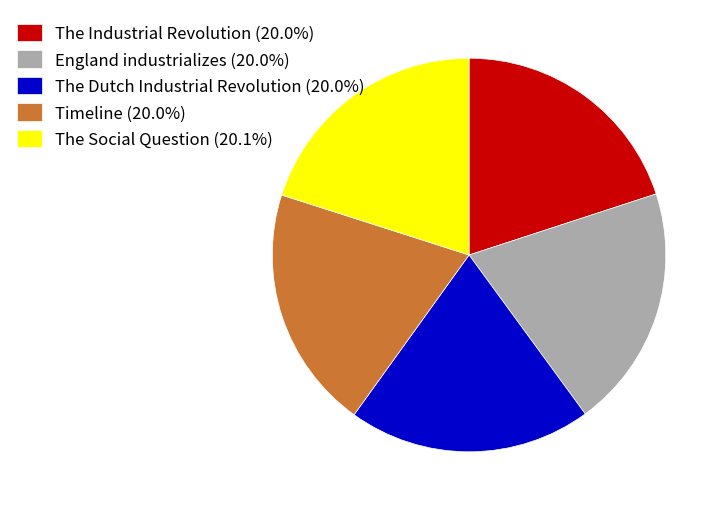

Count the number of slices in the pie.

5